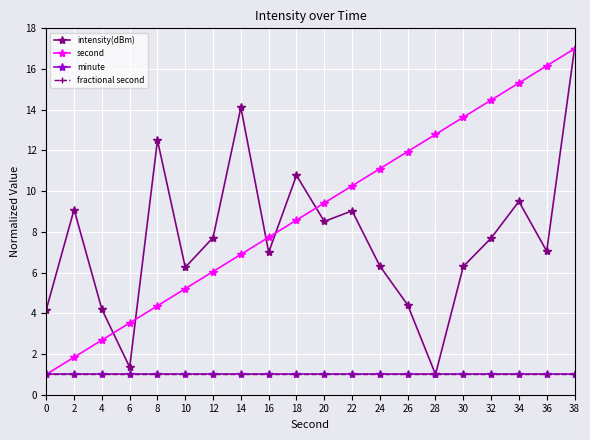

What is the value of the second point at the 19th from the left?

16.2